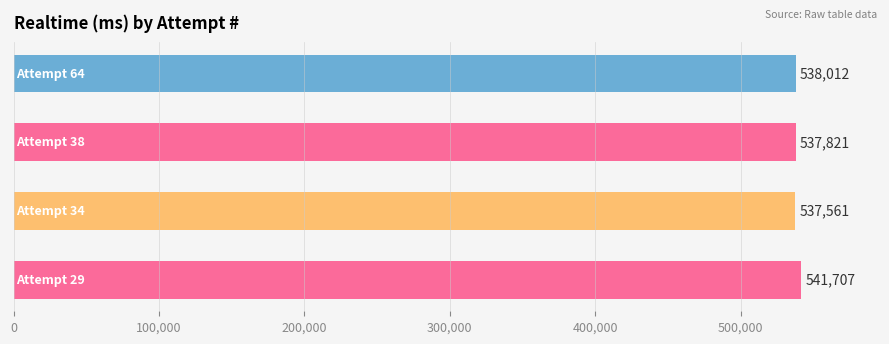

What is the sum of all values?

2155101